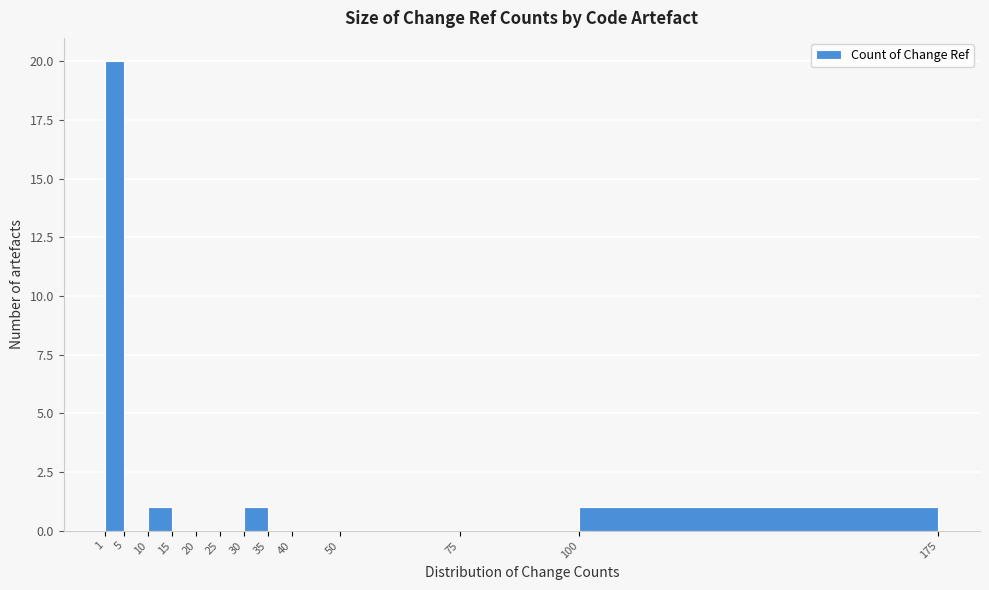

Over which range of the x-axis is the bar tallest?

1 to 5